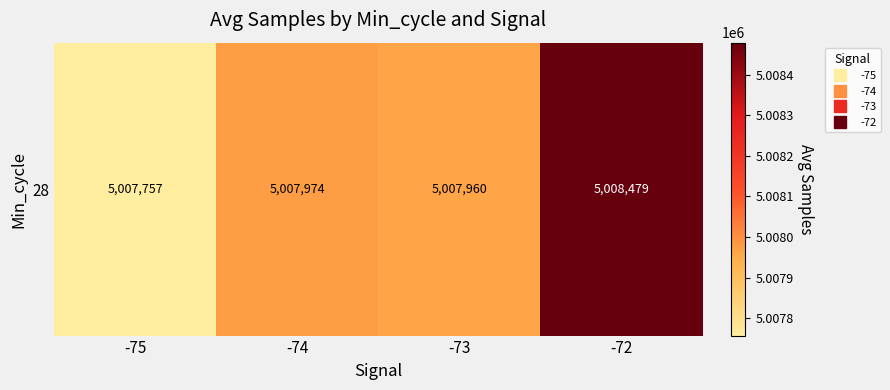

Where is the data nearest to the value 5008118?

-74